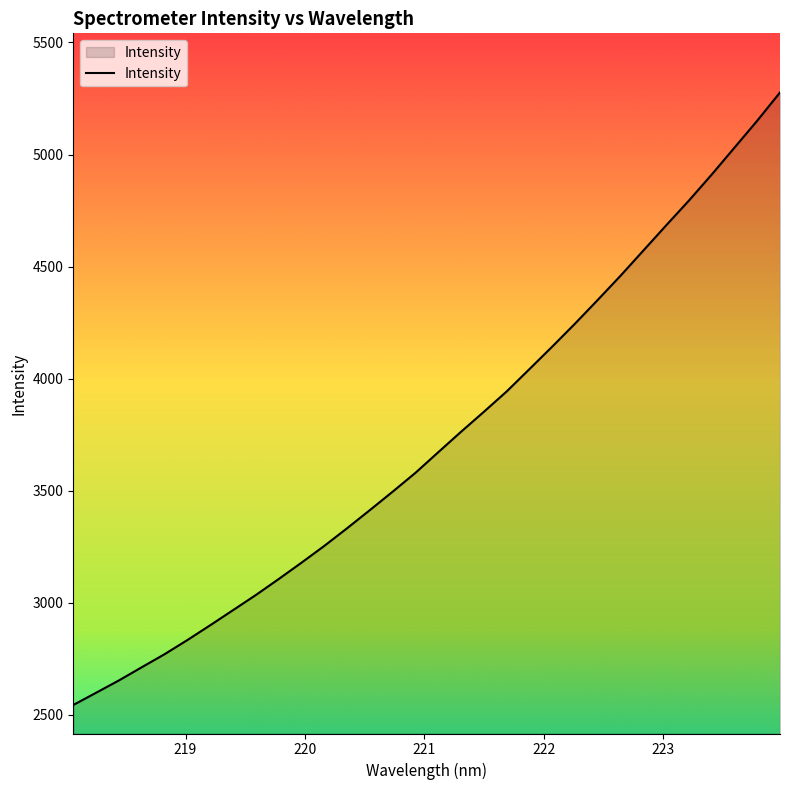

What is the smallest value displayed?

2544.4